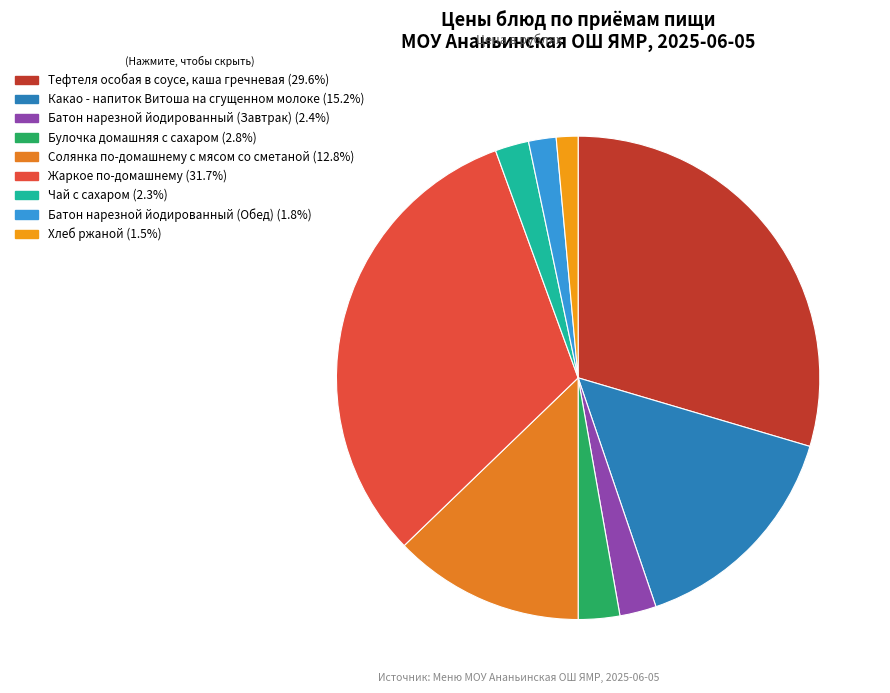

Count the number of slices in the pie.

9